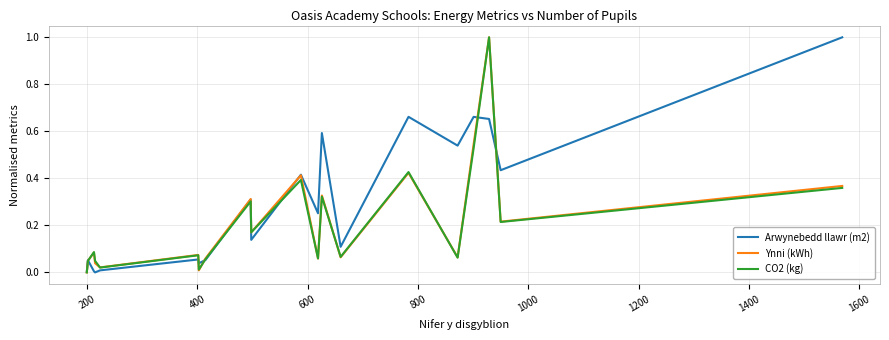

Which series has the largest total across all categories?

Arwynebedd llawr (m2)